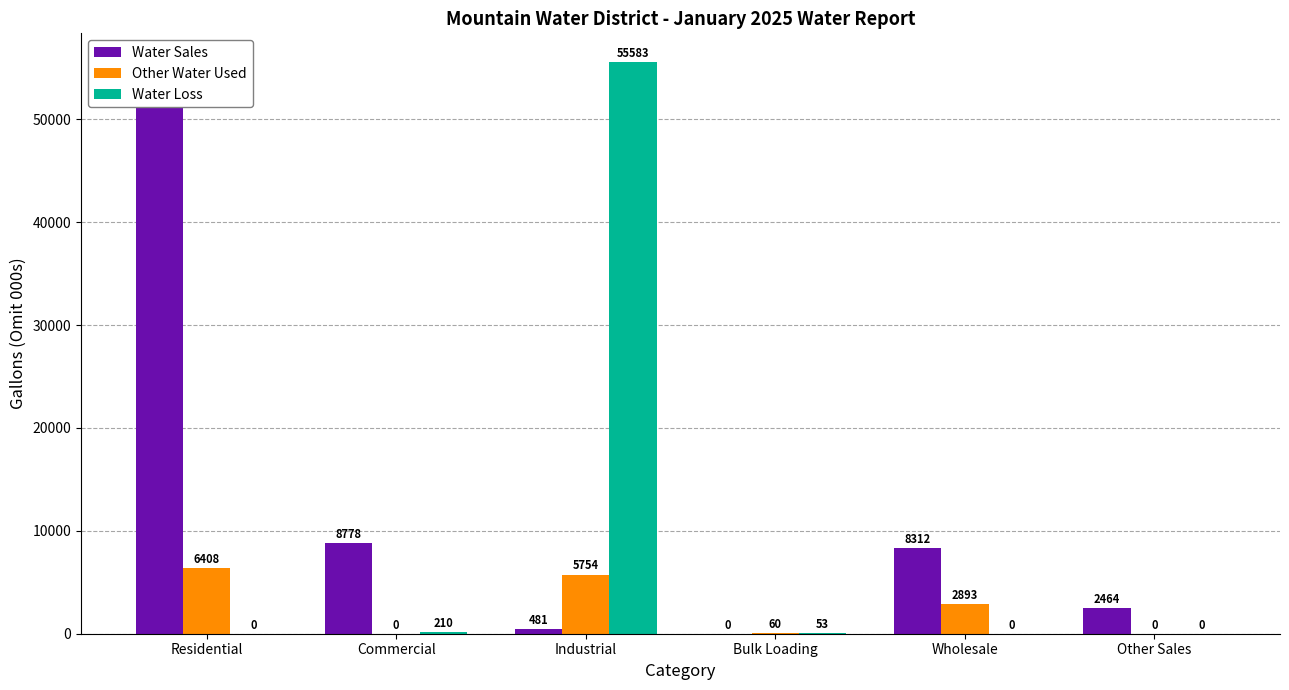

How many bars are there in each group?

3